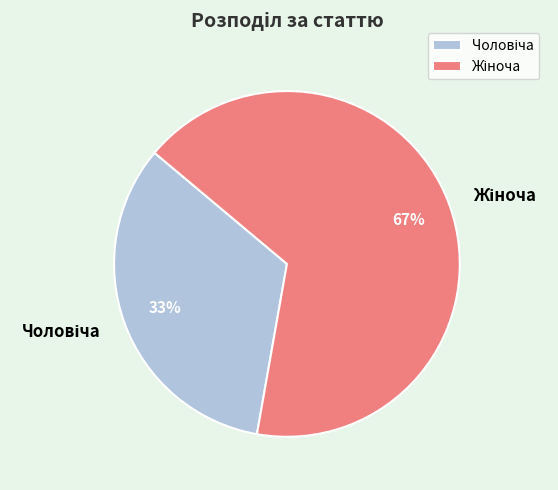

Is there a majority slice in this chart?

Yes